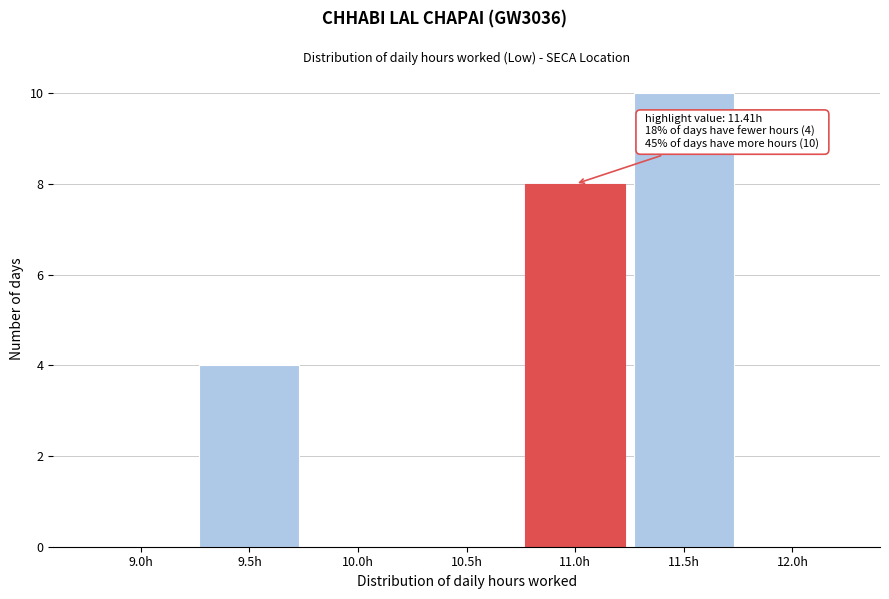

Reading left to right, list all the values displayed in this chart.

9.0h=0	9.5h=4	10.0h=0	10.5h=0	11.0h=8	11.5h=10	12.0h=0